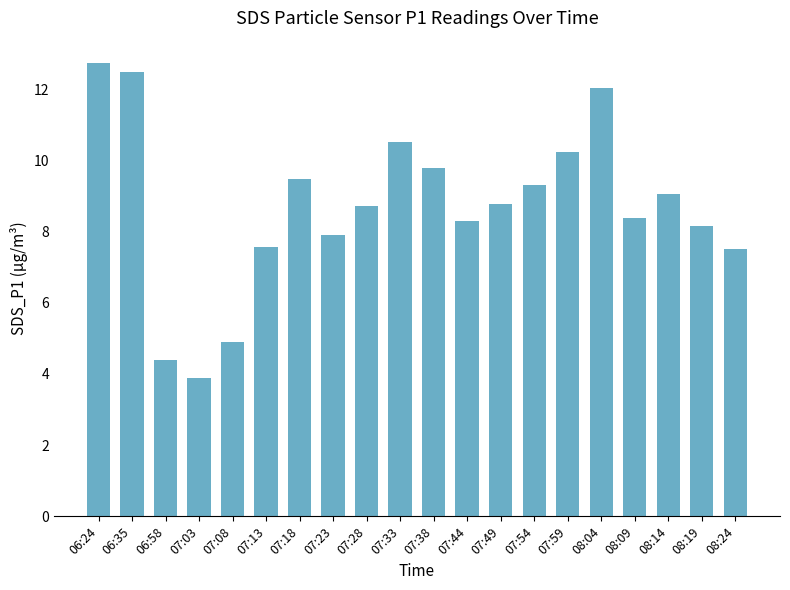

What is the maximum value shown in the chart?

12.7